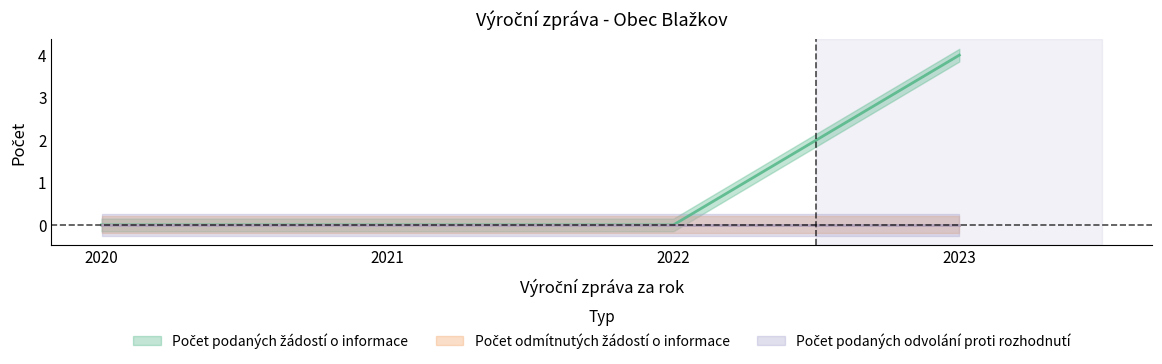

Is the value of Počet podaných odvolání proti rozhodnutí at 2020 greater than the value of Počet odmítnutých žádostí o informace at 2023?

No